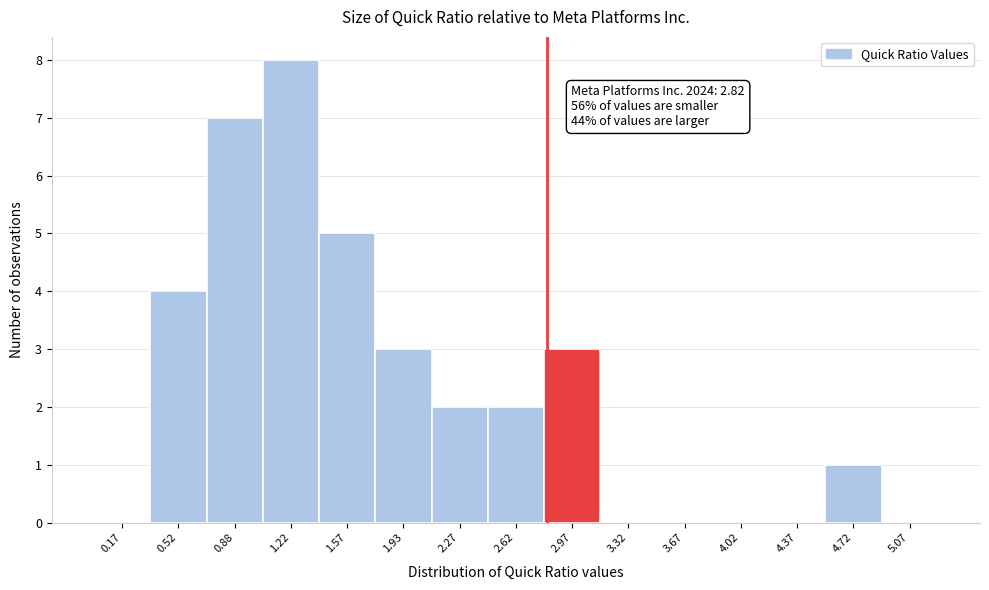

Which range on the x-axis has the tallest bar?

1.05 to 1.40